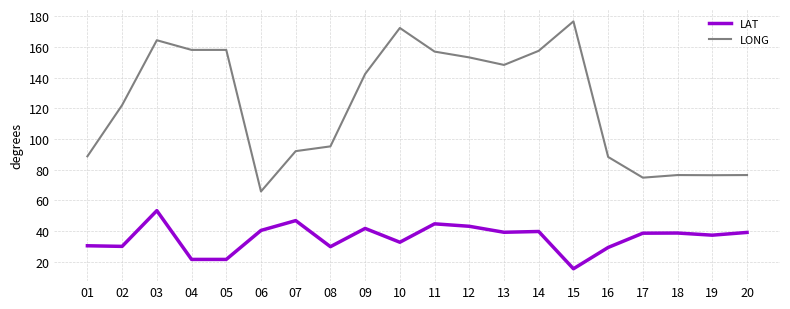

Read the LAT value at 16.

29.2